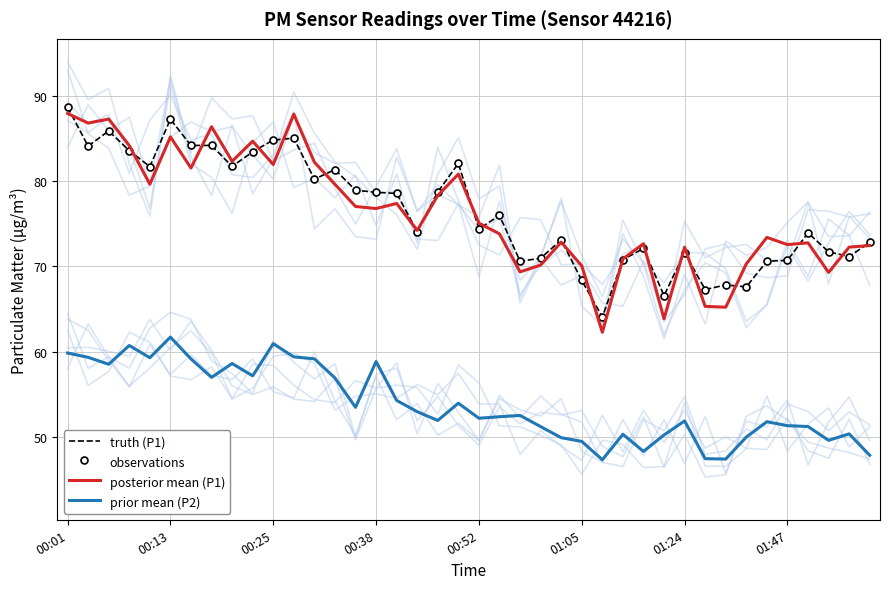

How many lines are shown in the chart?

4